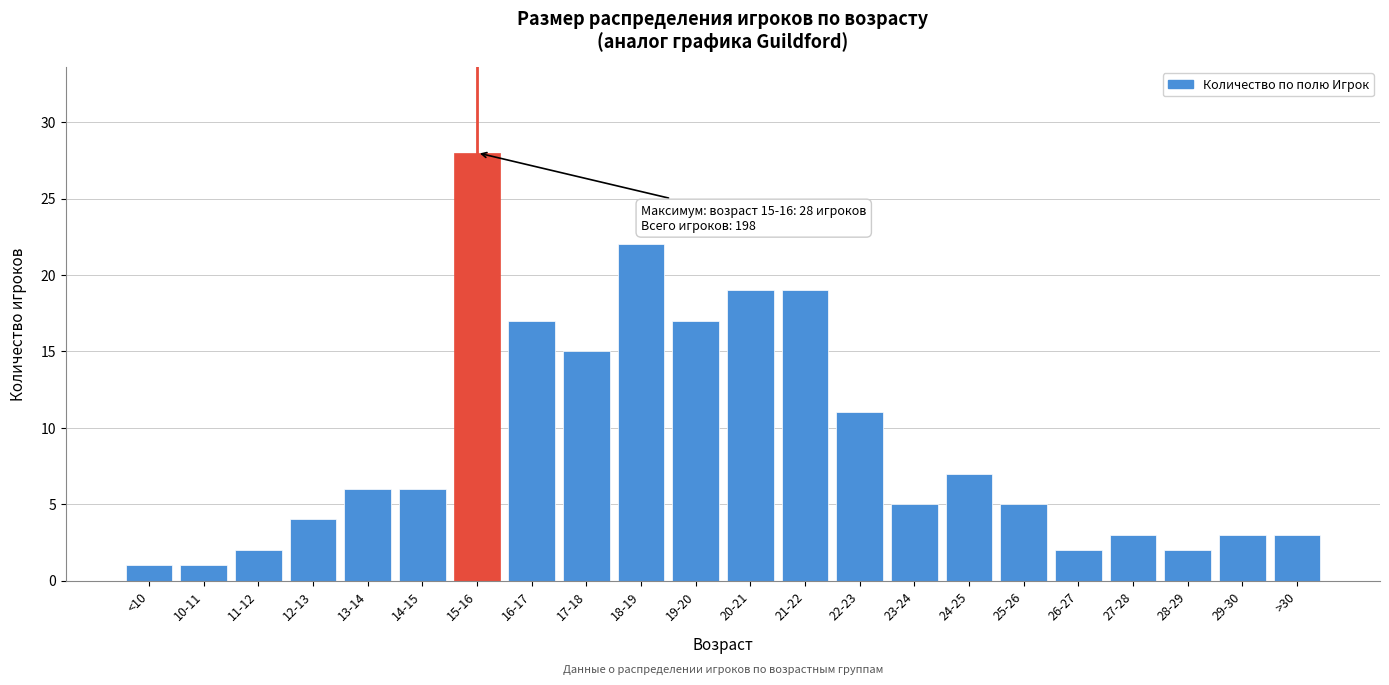

Reading right to left, list all the values displayed in this chart.

>30=3	29-30=3	28-29=2	27-28=3	26-27=2	25-26=5	24-25=7	23-24=5	22-23=11	21-22=19	20-21=19	19-20=17	18-19=22	17-18=15	16-17=17	15-16=28	14-15=6	13-14=6	12-13=4	11-12=2	10-11=1	<10=1